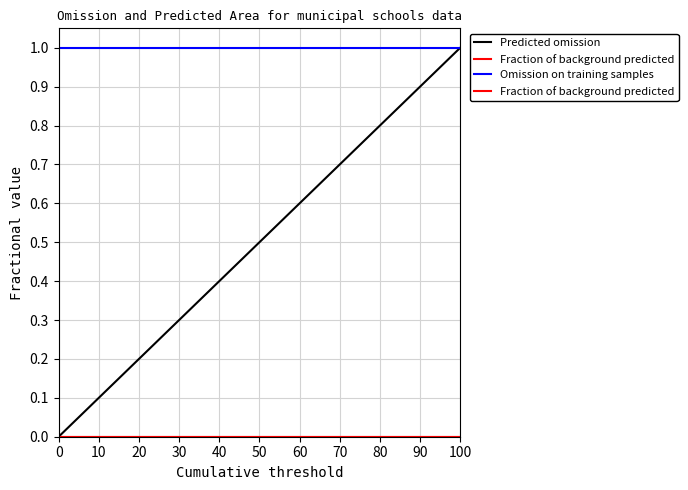

How many distinct data groups are displayed?

3